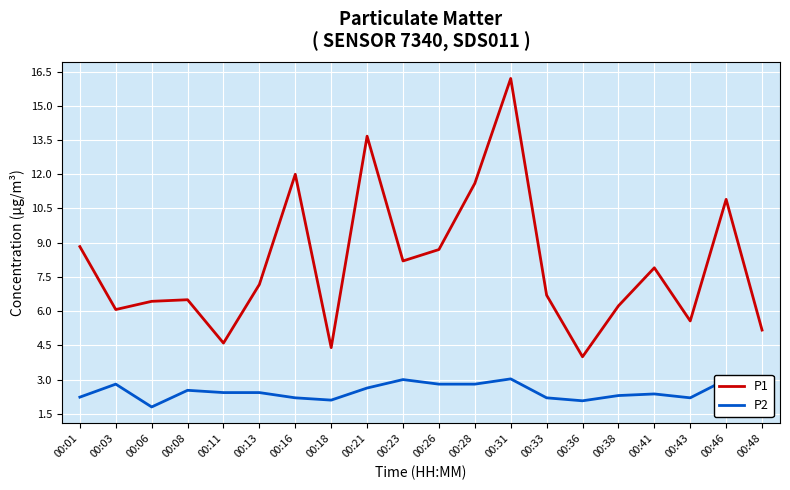

True or false: P1 and P2 intersect in this chart.

False